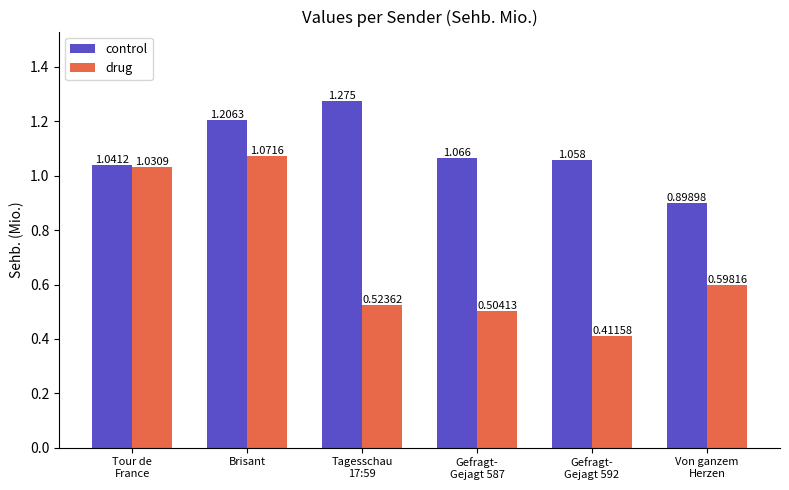

What is the label of the 4th bar from the right?

Tagesschau
17:59